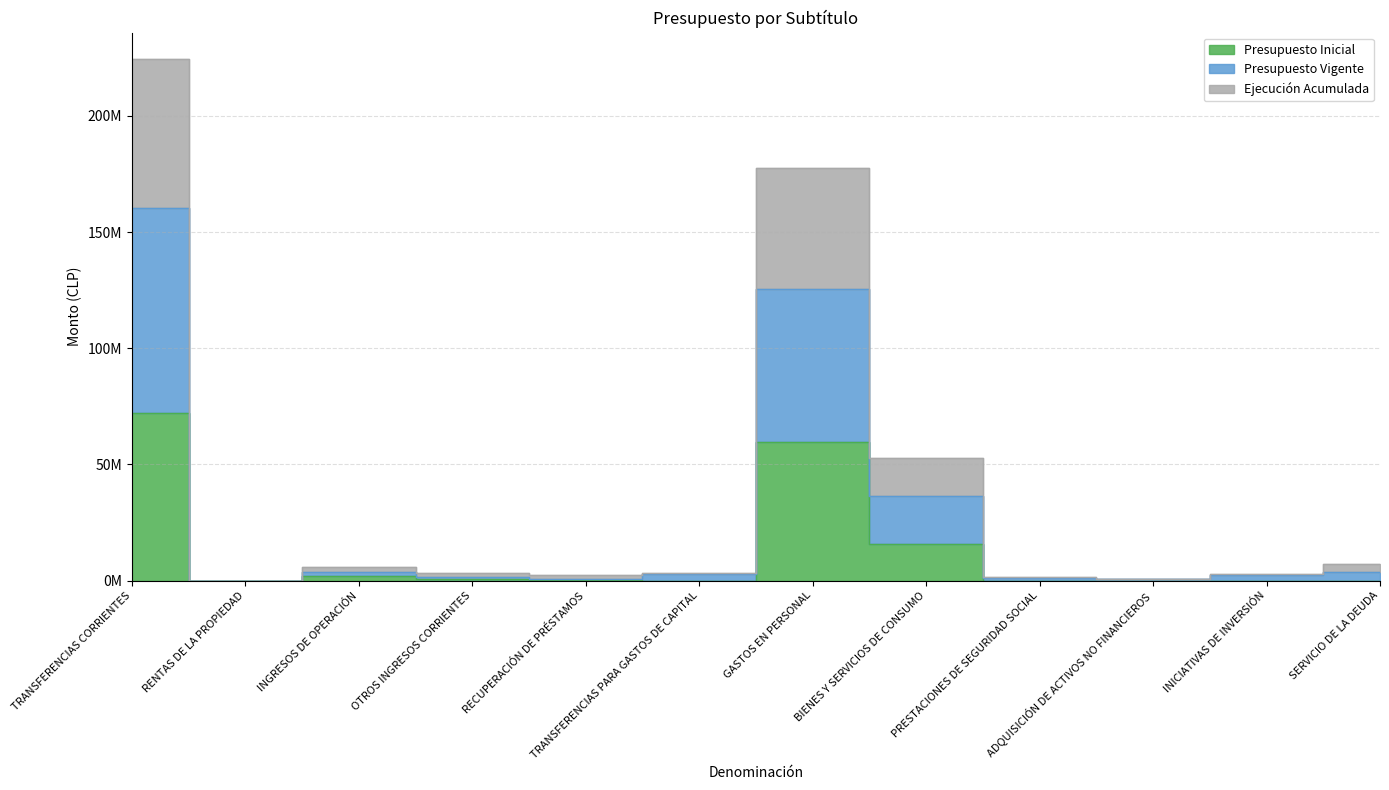

Reading left to right, what are all the values shown in this chart?

Presupuesto Inicial: TRANSFERENCIAS CORRIENTES=72211478	RENTAS DE LA PROPIEDAD=10852	INGRESOS DE OPERACIÓN=1905427	OTROS INGRESOS CORRIENTES=806375	RECUPERACIÓN DE PRÉSTAMOS=320980	TRANSFERENCIAS PARA GASTOS DE CAPITAL=0	GASTOS EN PERSONAL=59434883	BIENES Y SERVICIOS DE CONSUMO=15813271	PRESTACIONES DE SEGURIDAD SOCIAL=631	ADQUISICIÓN DE ACTIVOS NO FINANCIEROS=0	INICIATIVAS DE INVERSIÓN=0	SERVICIO DE LA DEUDA=0
Presupuesto Vigente: TRANSFERENCIAS CORRIENTES=160201201	RENTAS DE LA PROPIEDAD=21704	INGRESOS DE OPERACIÓN=3810854	OTROS INGRESOS CORRIENTES=1612750	RECUPERACIÓN DE PRÉSTAMOS=641960	TRANSFERENCIAS PARA GASTOS DE CAPITAL=3008956	GASTOS EN PERSONAL=125622506	BIENES Y SERVICIOS DE CONSUMO=36289266	PRESTACIONES DE SEGURIDAD SOCIAL=1049051	ADQUISICIÓN DE ACTIVOS NO FINANCIEROS=646691	INICIATIVAS DE INVERSIÓN=2374765	SERVICIO DE LA DEUDA=3641304
Ejecución Acumulada: TRANSFERENCIAS CORRIENTES=224591496	RENTAS DE LA PROPIEDAD=29523	INGRESOS DE OPERACIÓN=5771879	OTROS INGRESOS CORRIENTES=3153932	RECUPERACIÓN DE PRÉSTAMOS=2580863	TRANSFERENCIAS PARA GASTOS DE CAPITAL=3363869	GASTOS EN PERSONAL=177635586	BIENES Y SERVICIOS DE CONSUMO=52847786	PRESTACIONES DE SEGURIDAD SOCIAL=1553405	ADQUISICIÓN DE ACTIVOS NO FINANCIEROS=647969	INICIATIVAS DE INVERSIÓN=2706831	SERVICIO DE LA DEUDA=7280570